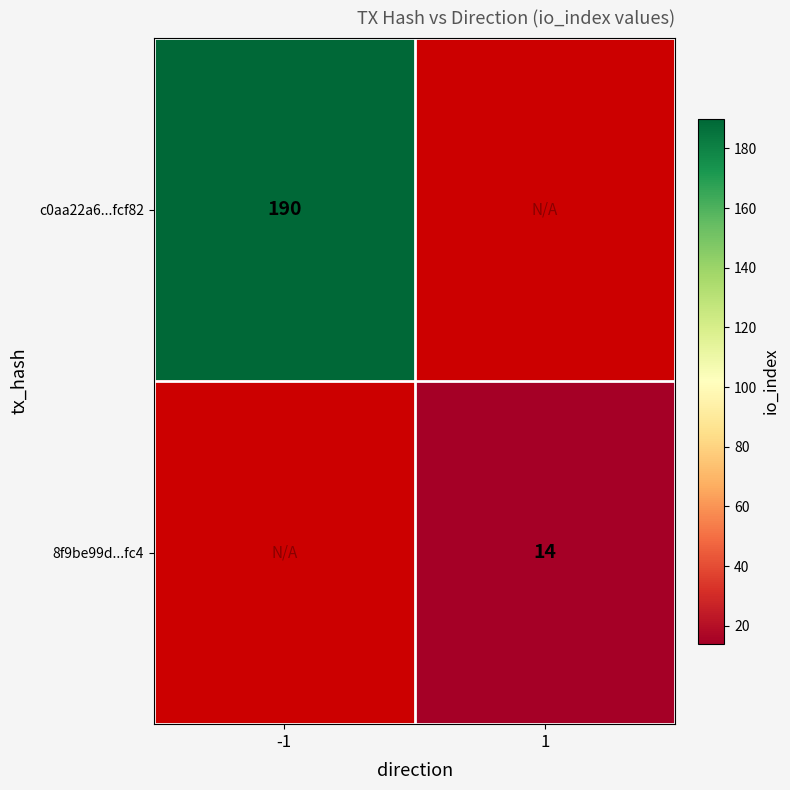

The value of 8f9be99d...fc4 at 1 is 14. True or false?

True